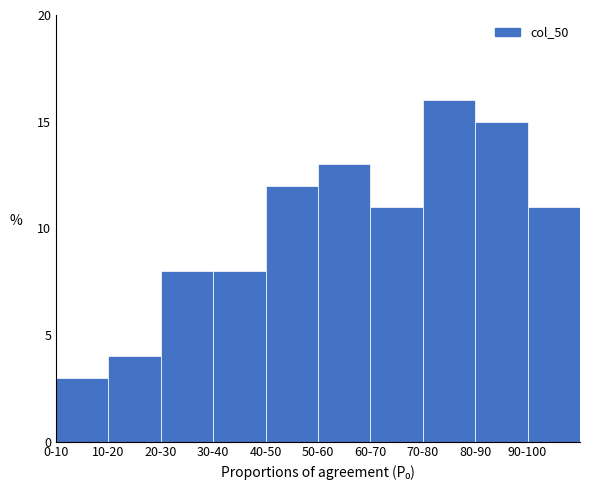

Reading left to right, transcribe all the data shown in this chart.

0-10=3	10-20=4	20-30=8	30-40=8	40-50=12	50-60=13	60-70=11	70-80=16	80-90=15	90-100=11